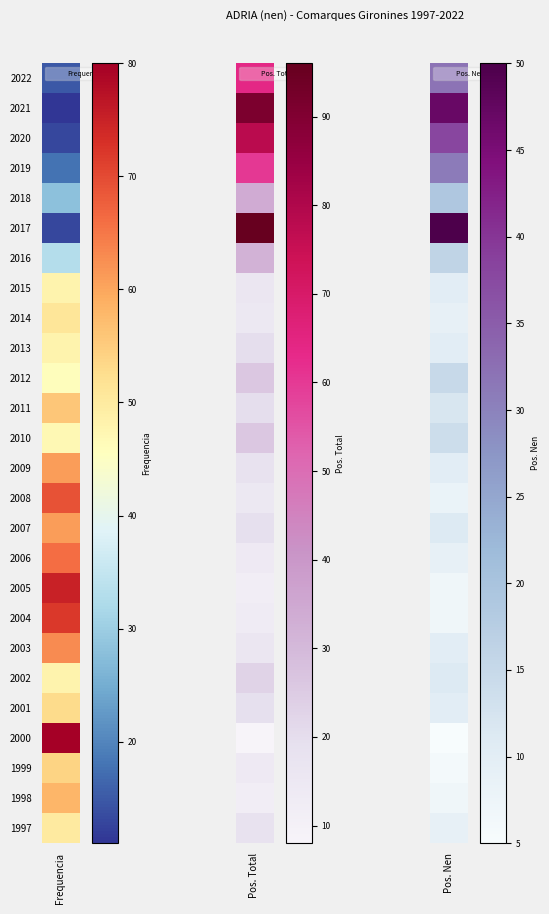

Reading left to right, transcribe all the data shown in this chart.

Frequencia: 2022=15	2021=11	2020=13	2019=18	2018=28	2017=13	2016=33	2015=48	2014=51	2013=48	2012=46	2011=56	2010=47	2009=61	2008=69	2007=61	2006=66	2005=75	2004=72	2003=63	2002=48	2001=53	2000=80	1999=54	1998=58	1997=50
Posicio_Total: 2022=64	2021=91	2020=78	2019=60	2018=34	2017=96	2016=32	2015=16	2014=15	2013=20	2012=26	2011=20	2010=26	2009=18	2008=15	2007=19	2006=14	2005=12	2004=13	2003=16	2002=23	2001=19	2000=8	1999=14	1998=12	1997=18
Posicio_Nen: 2022=32	2021=47	2020=38	2019=31	2018=19	2017=50	2016=16	2015=10	2014=9	2013=10	2012=15	2011=12	2010=14	2009=10	2008=8	2007=11	2006=9	2005=7	2004=7	2003=10	2002=11	2001=10	2000=5	1999=6	1998=7	1997=9